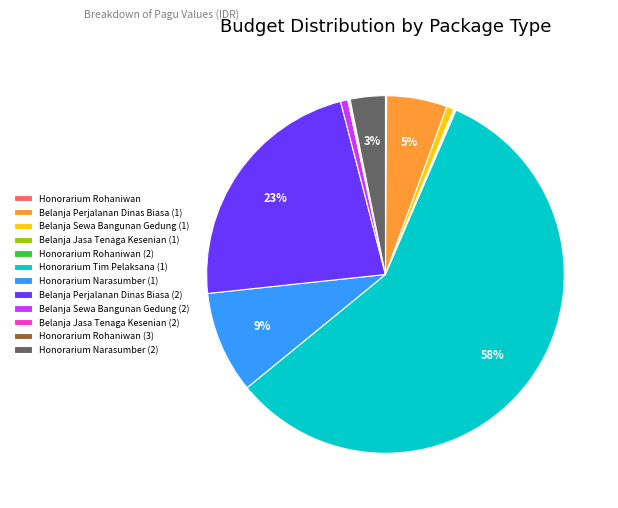

Which category has the biggest portion of the pie?

Honorarium Tim Pelaksana (1)